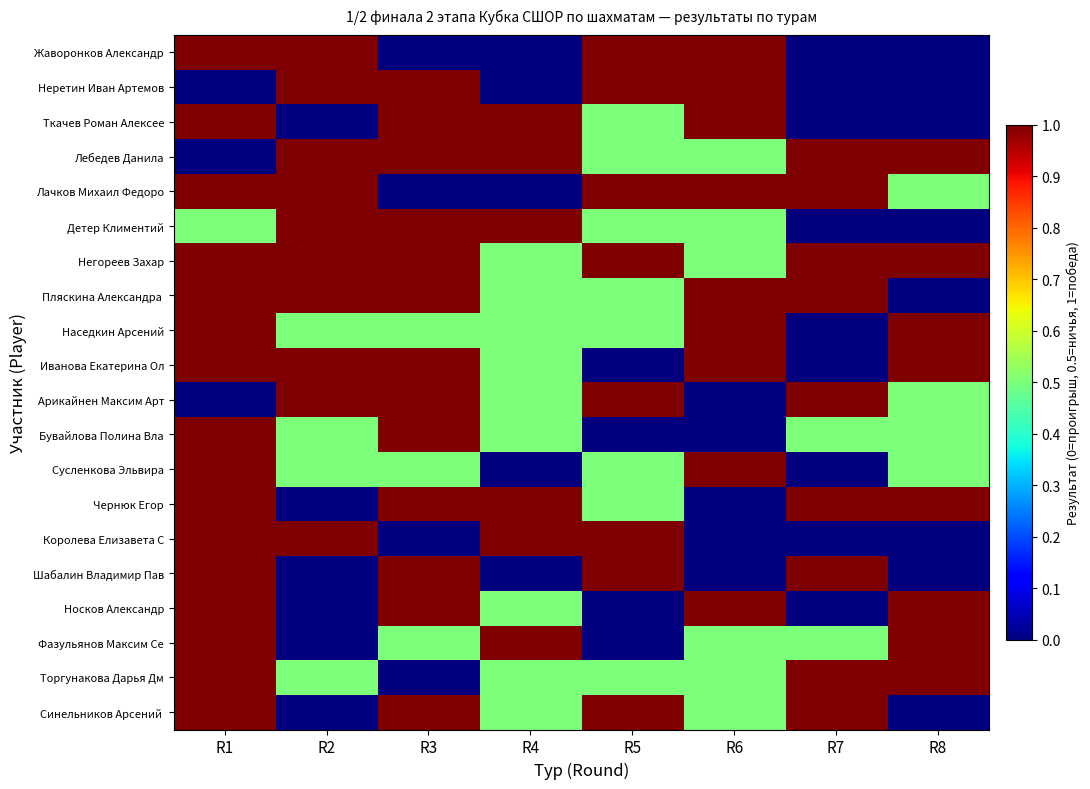

Which has a higher value, R2 or R4?

R2